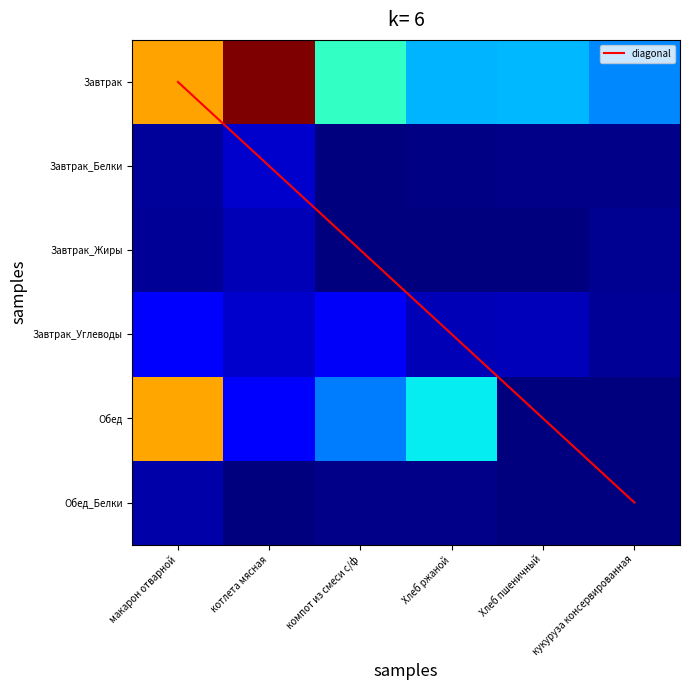

How many data points in Обед are above 0?

4